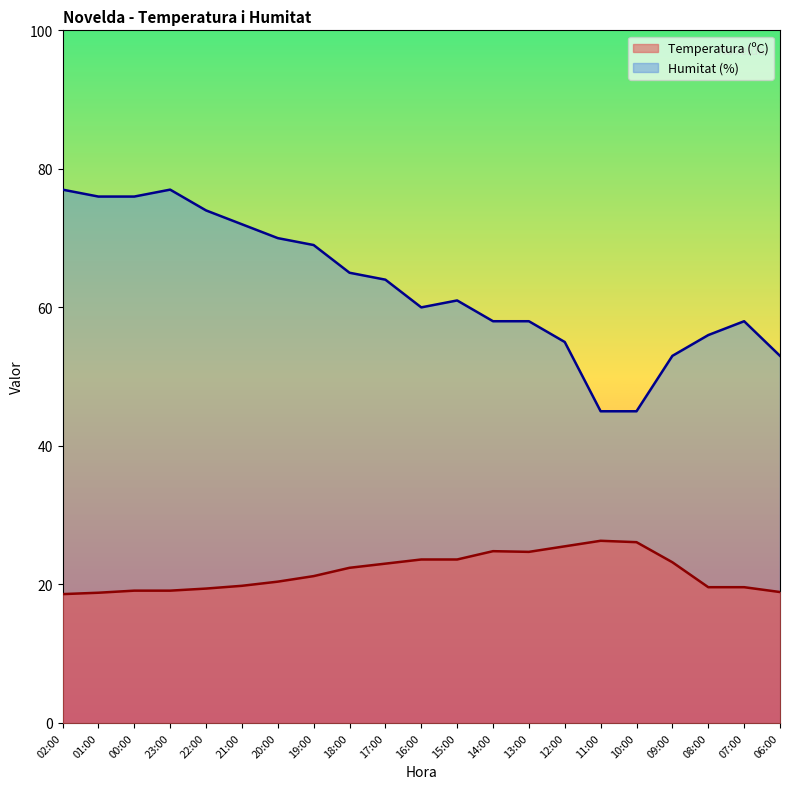

Reading right to left, what are all the values shown in this chart?

Temperatura (ºC): 06:00=18.9	07:00=19.6	08:00=19.6	09:00=23.2	10:00=26.1	11:00=26.3	12:00=25.5	13:00=24.7	14:00=24.8	15:00=23.6	16:00=23.6	17:00=23.0	18:00=22.4	19:00=21.2	20:00=20.4	21:00=19.8	22:00=19.4	23:00=19.1	00:00=19.1	01:00=18.8	02:00=18.6
Humitat (%): 06:00=53.0	07:00=58.0	08:00=56.0	09:00=53.0	10:00=45.0	11:00=45.0	12:00=55.0	13:00=58.0	14:00=58.0	15:00=61.0	16:00=60.0	17:00=64.0	18:00=65.0	19:00=69.0	20:00=70.0	21:00=72.0	22:00=74.0	23:00=77.0	00:00=76.0	01:00=76.0	02:00=77.0